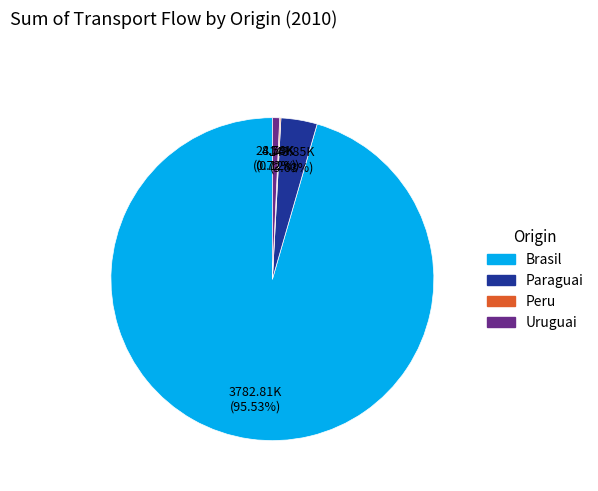

Which category has the biggest portion of the pie?

Brasil